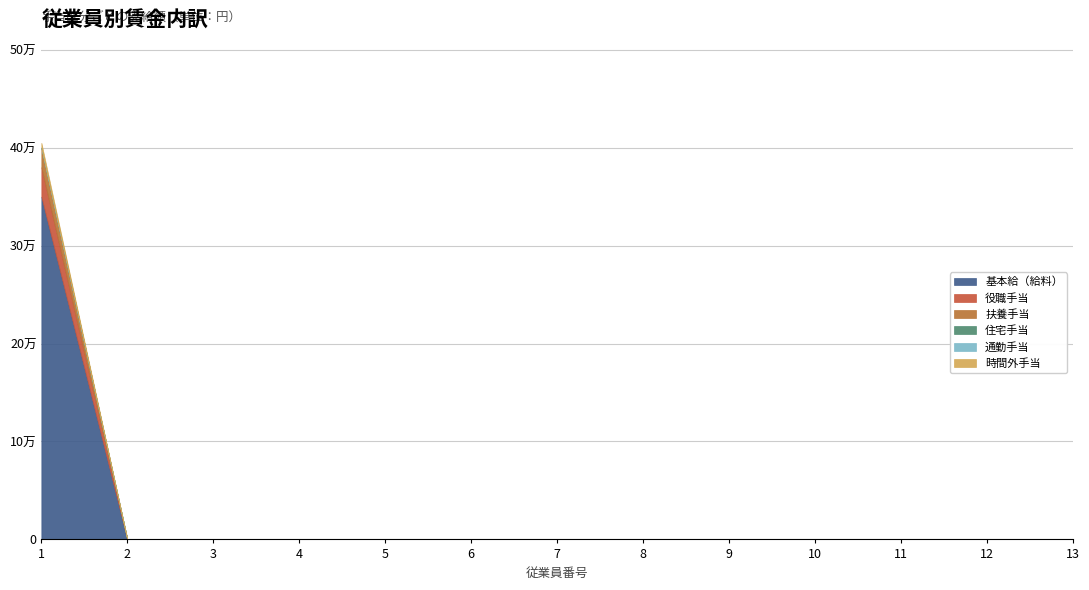

Is it true that 基本給（給料） equals 130719 at 10?

False